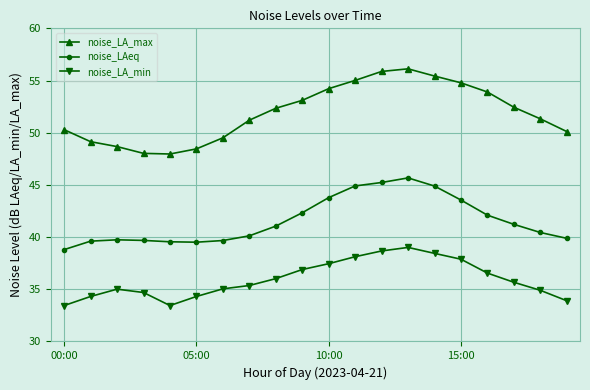

What is the difference between the maximum and minimum values in the noise_LA_min series?

5.6